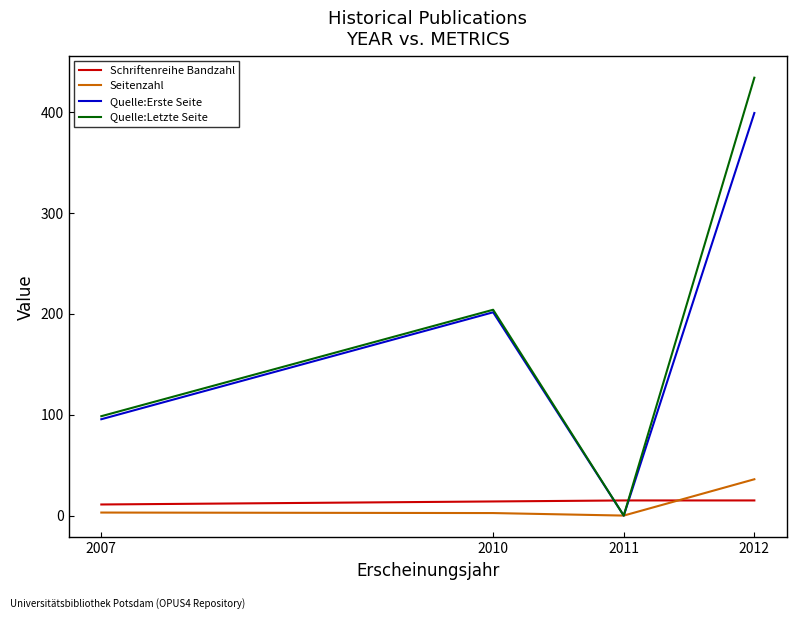

Which series changed the most between 2011 and 2012?

Quelle:Letzte Seite